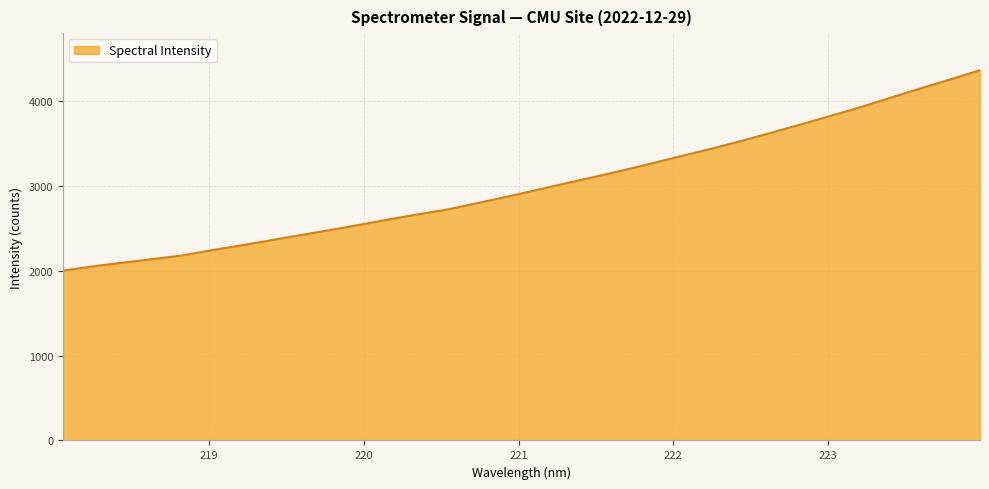

What is the difference between the maximum and minimum values?

2359.8